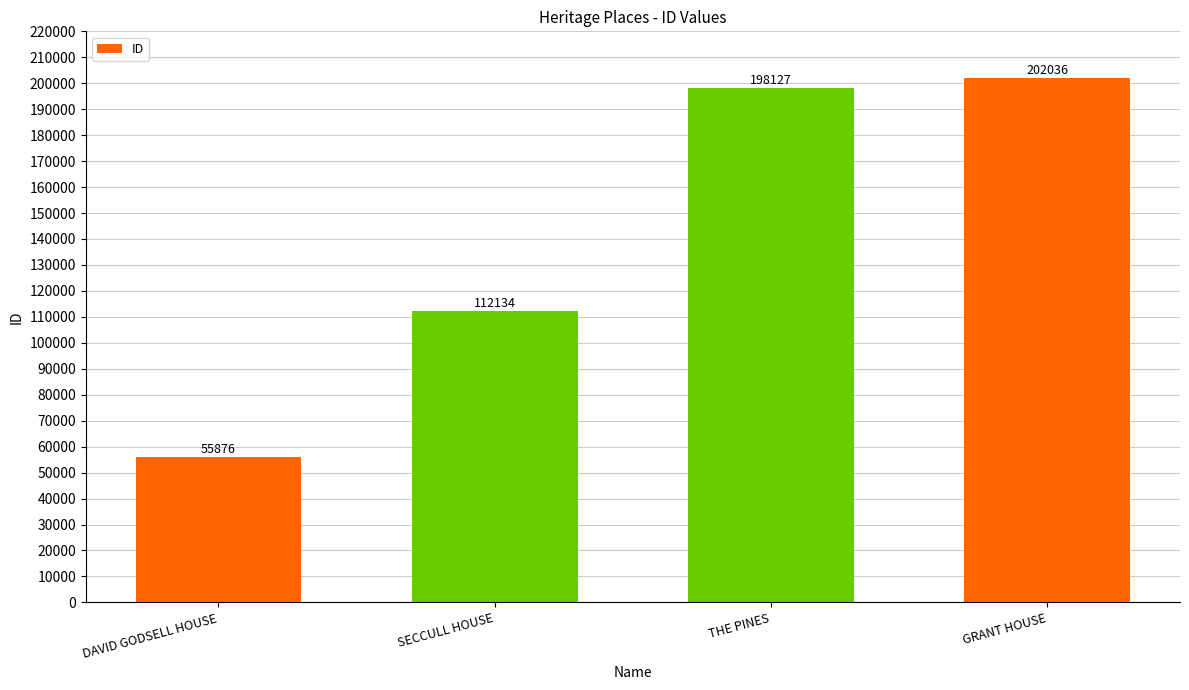

Between DAVID GODSELL HOUSE and SECCULL HOUSE, which is larger?

SECCULL HOUSE